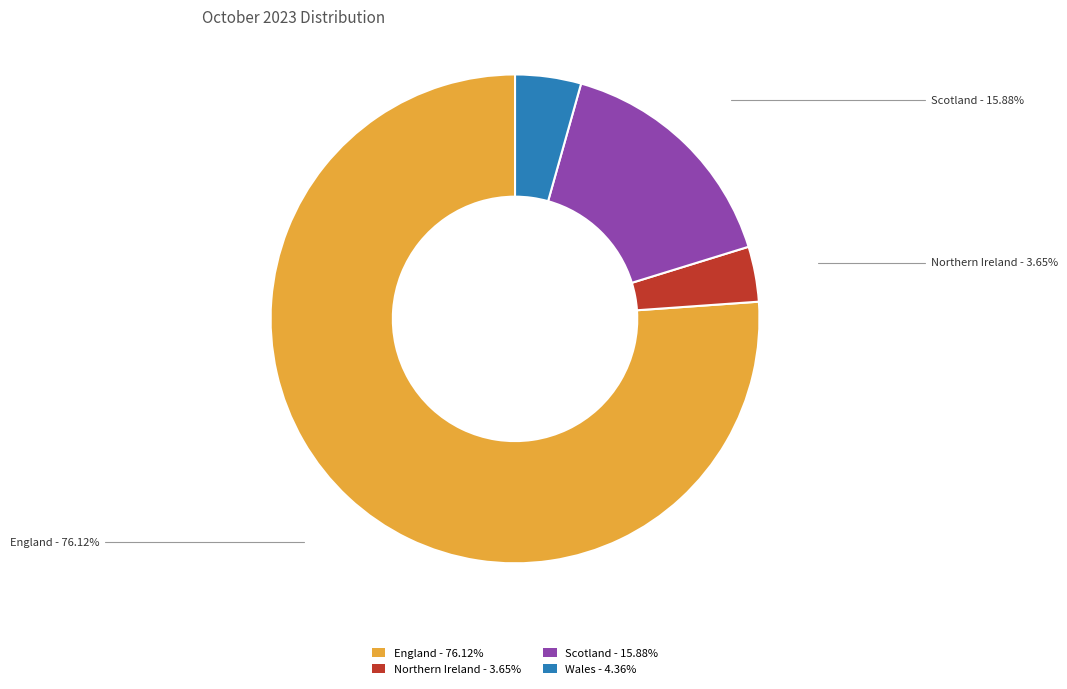

Rank the categories by value from lowest to highest.

Northern Ireland - 3.65%, Wales - 4.36%, Scotland - 15.88%, England - 76.12%